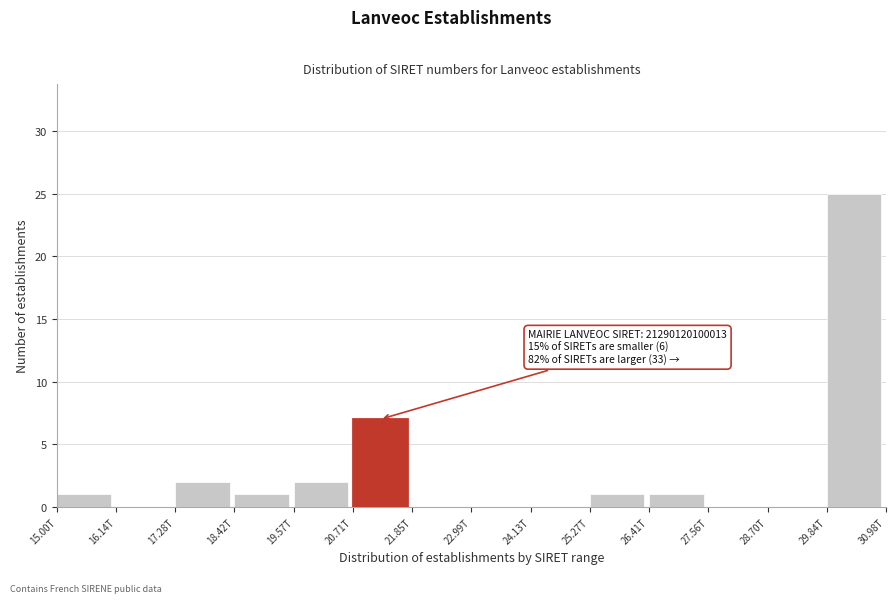

Reading right to left, extract all data points from this chart.

29.84T=25	28.70T=0	27.56T=0	26.41T=1	25.27T=1	24.13T=0	22.99T=0	21.85T=0	20.71T=7	19.57T=2	18.42T=1	17.28T=2	16.14T=0	15.00T=1